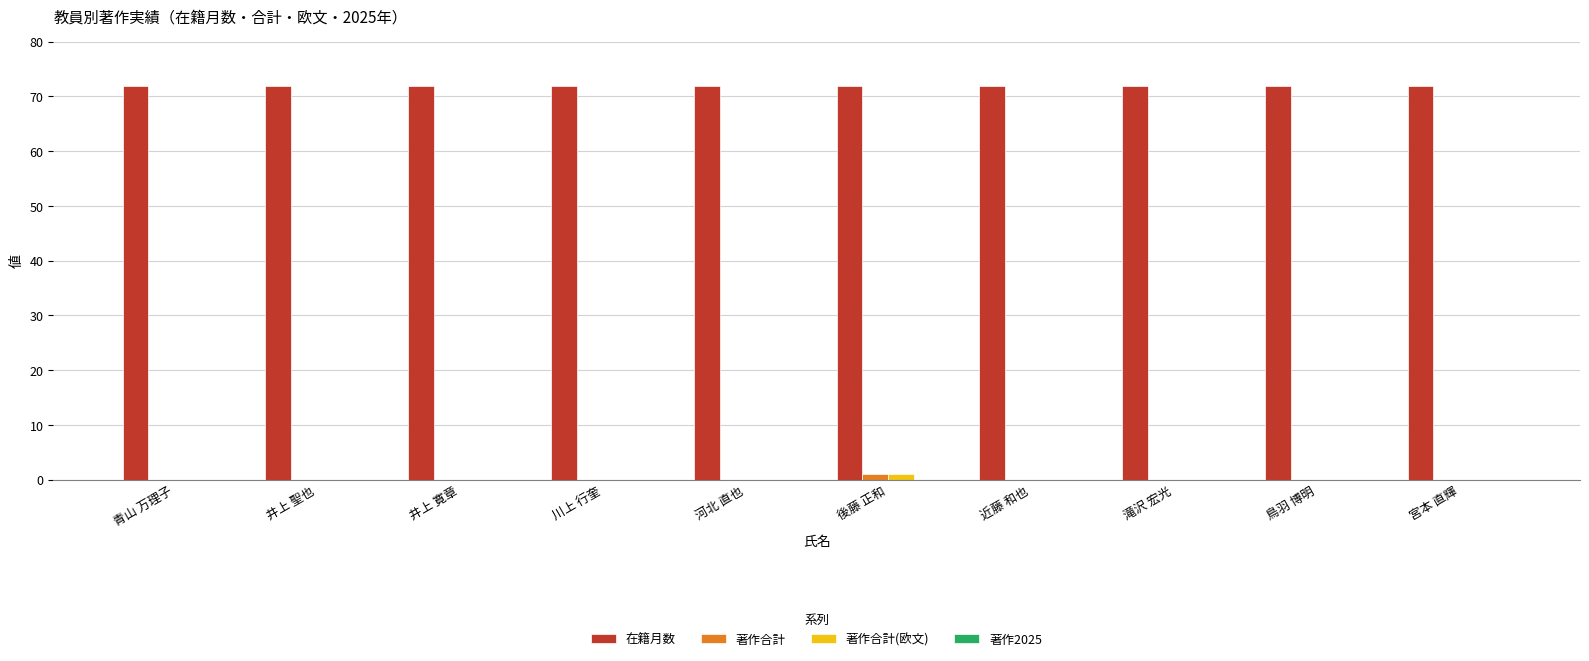

Are the bars grouped side by side (vs. stacked)?

Yes